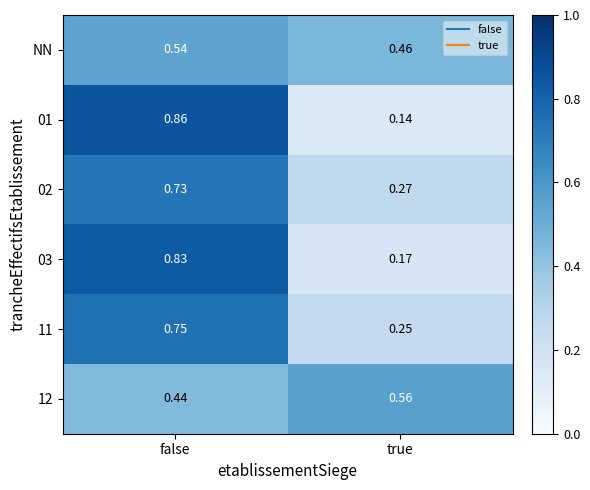

Where is 01 nearest to the value 0?

true